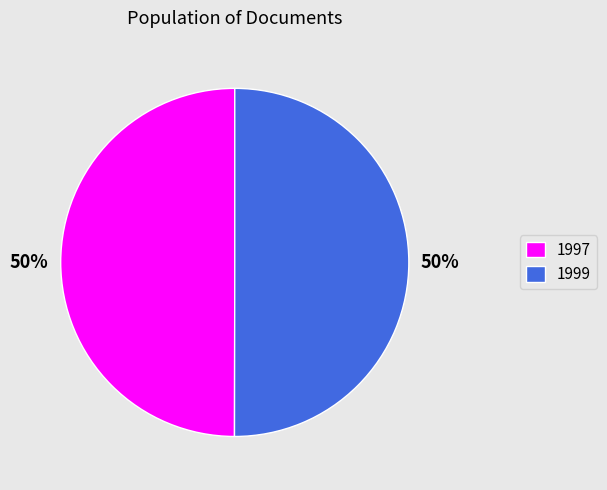

To the nearest percent, what is the average slice percentage?

50%